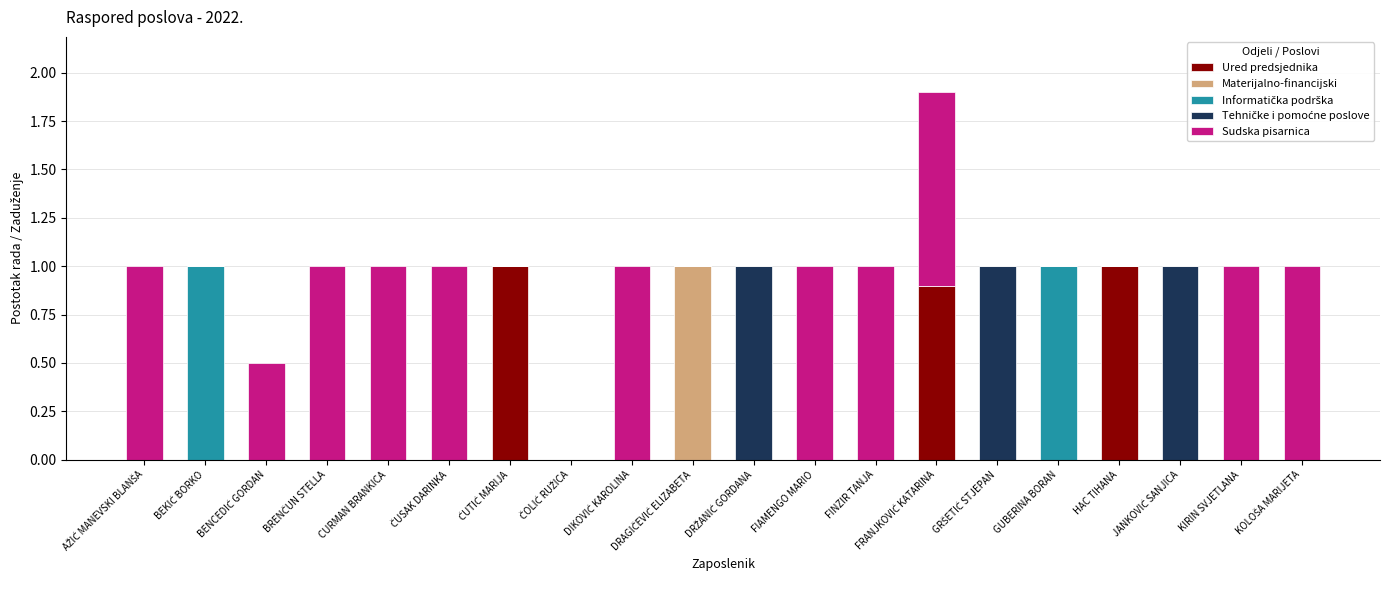

Are the bars horizontal?

No